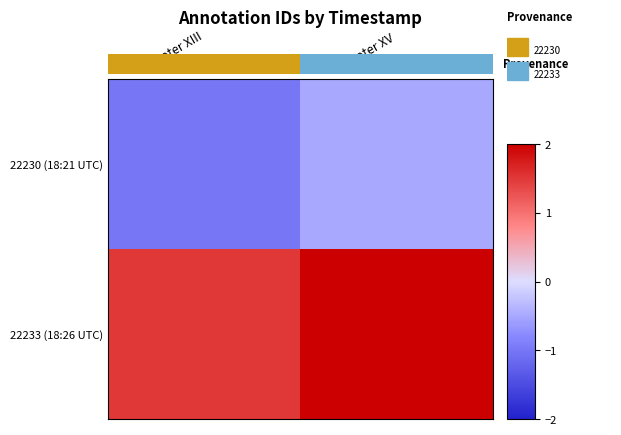

Rank the series by their average value, from highest to lowest.

22233 (18:26 UTC), 22230 (18:21 UTC)